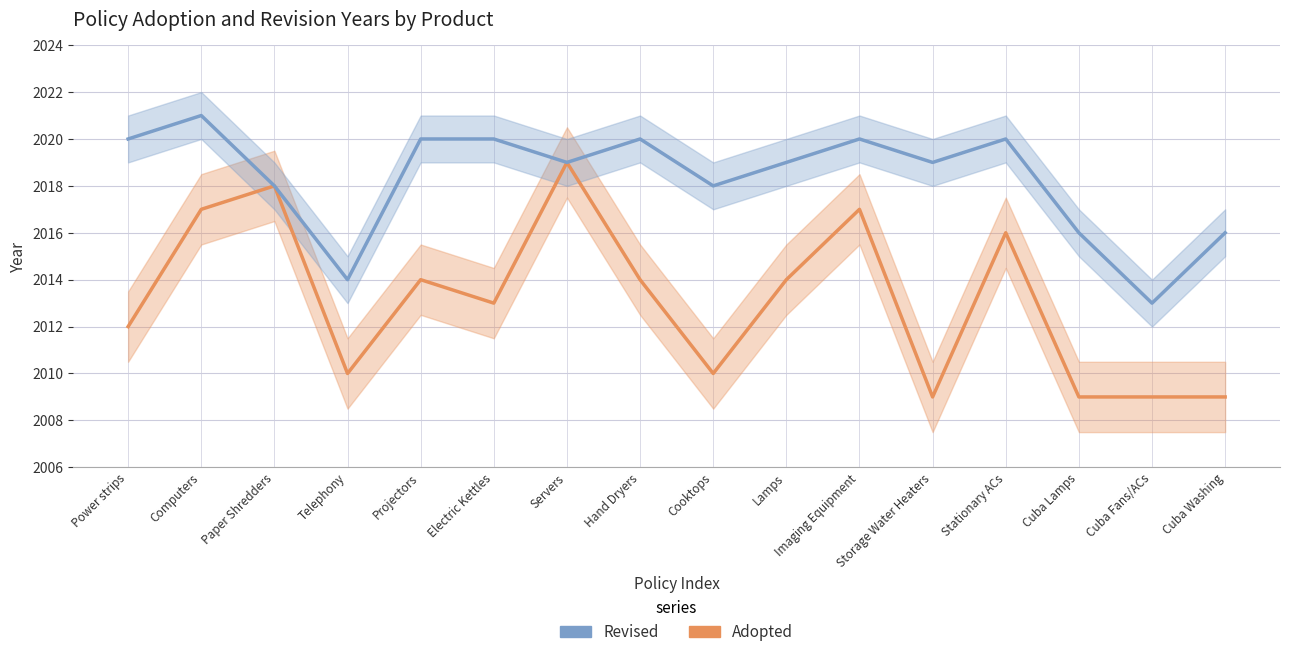

Does the chart have visible grid lines?

Yes